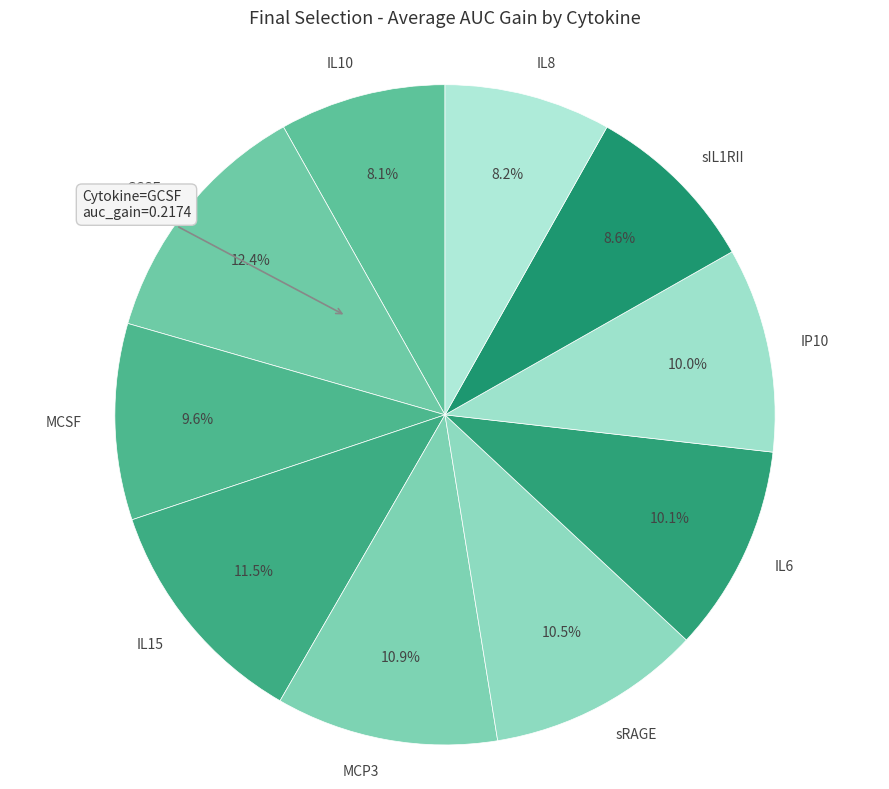

What percentage is NOT represented by sRAGE?

89.5%